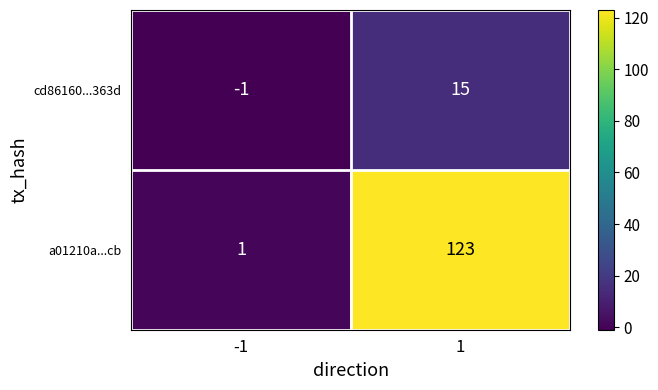

The value of a01210a...cb at 1 is 123. True or false?

True